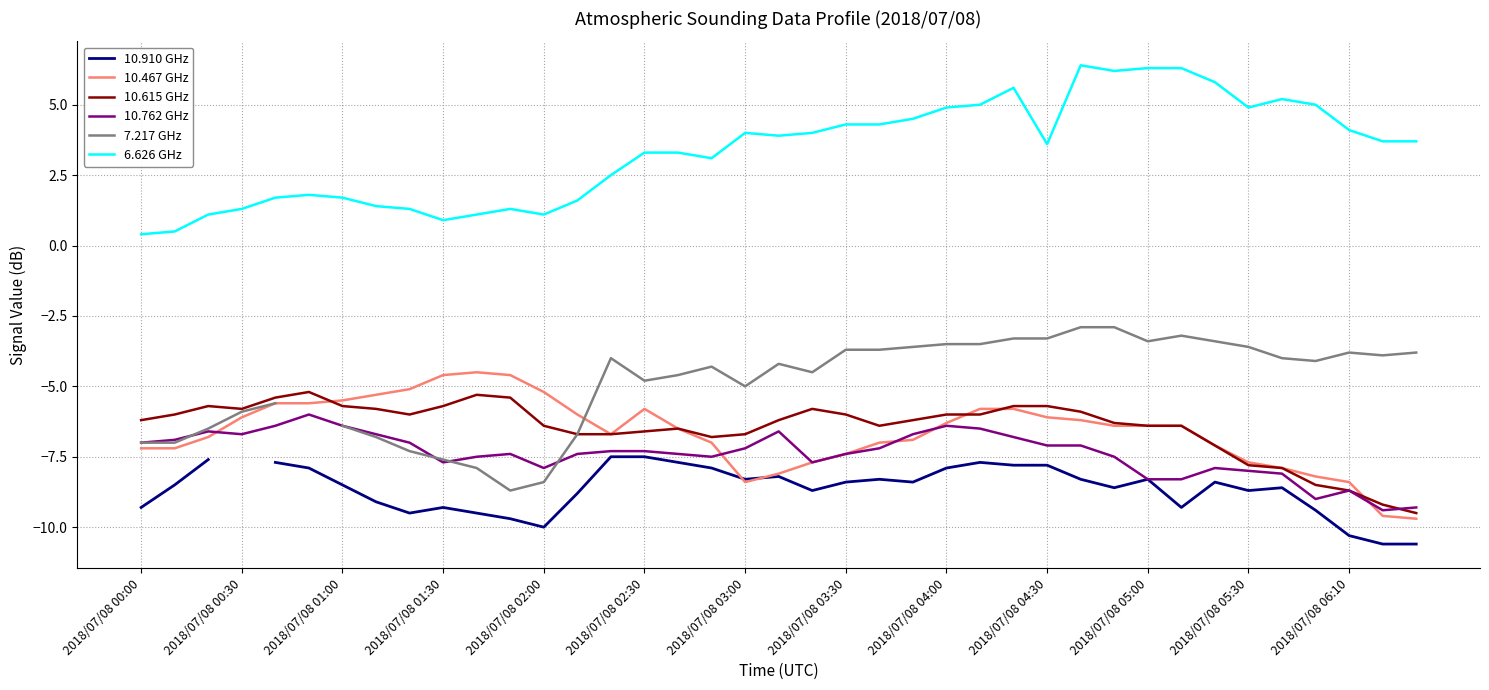

The 10.467 GHz series shows -9.1 at 2018/07/08 05:00. True or false?

False